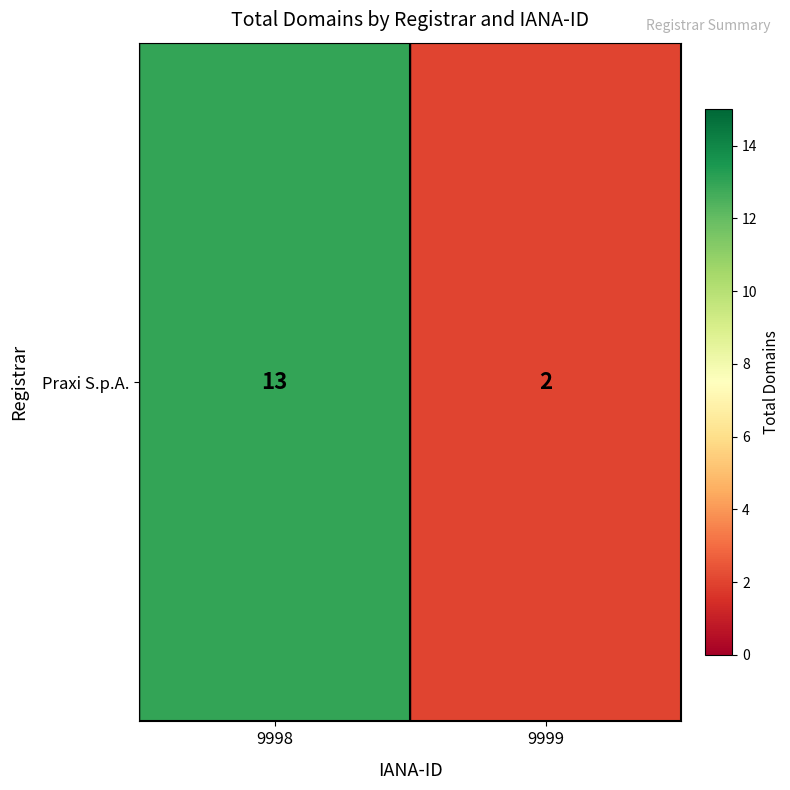

List the labels in order of value, smallest first.

9999, 9998